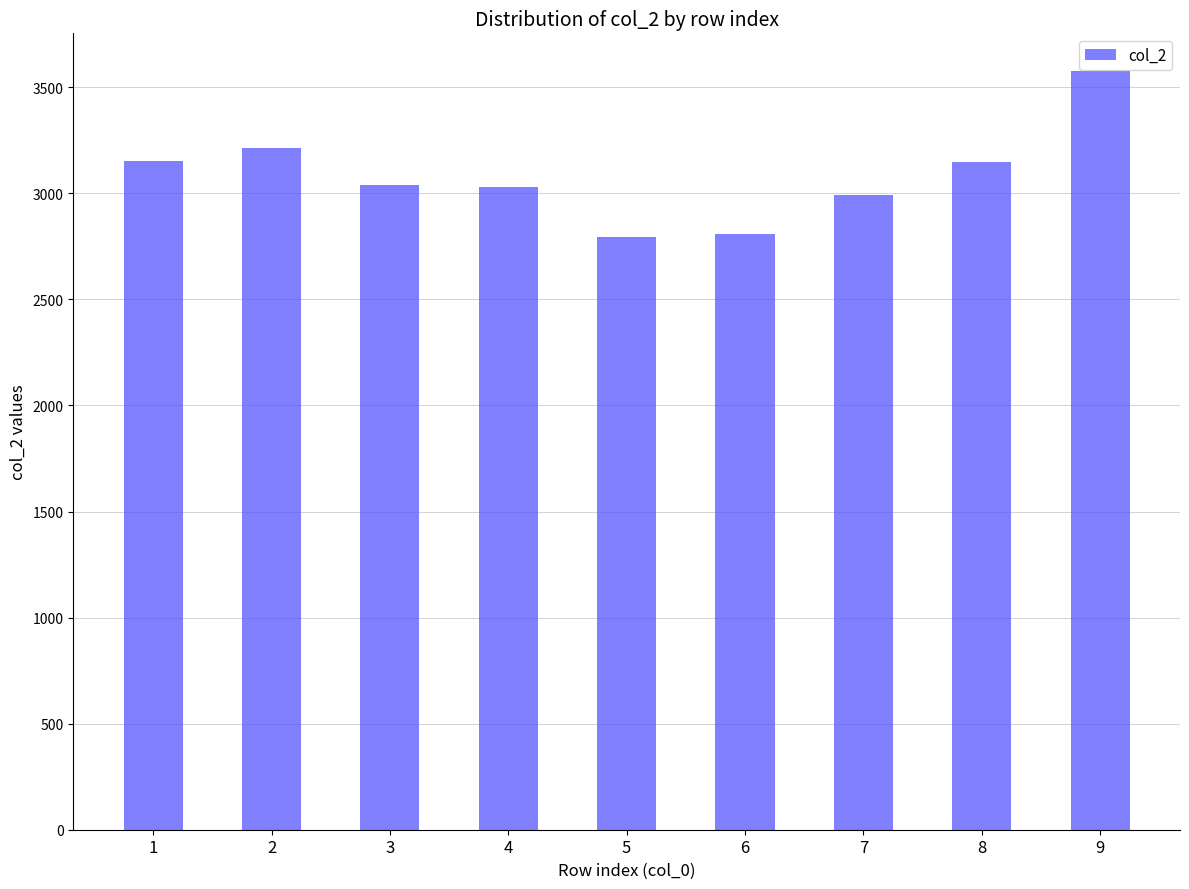

Is it true that the value at 8 is 4736.2?

False